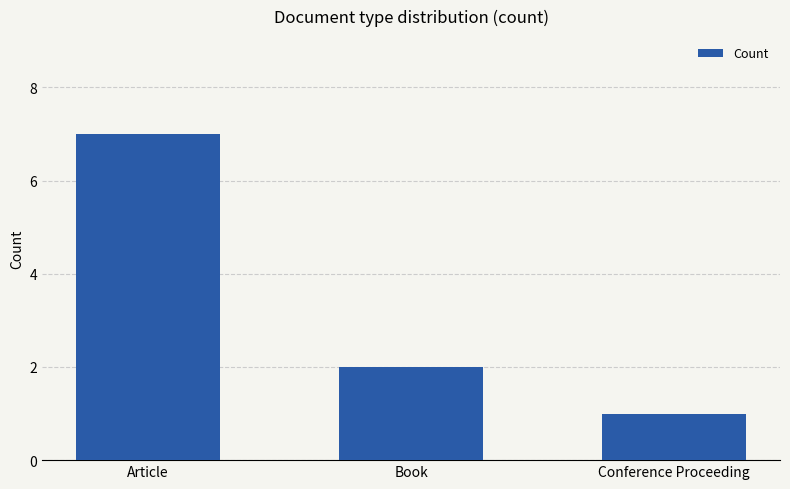

What is the difference between the values at Book and Article?

5